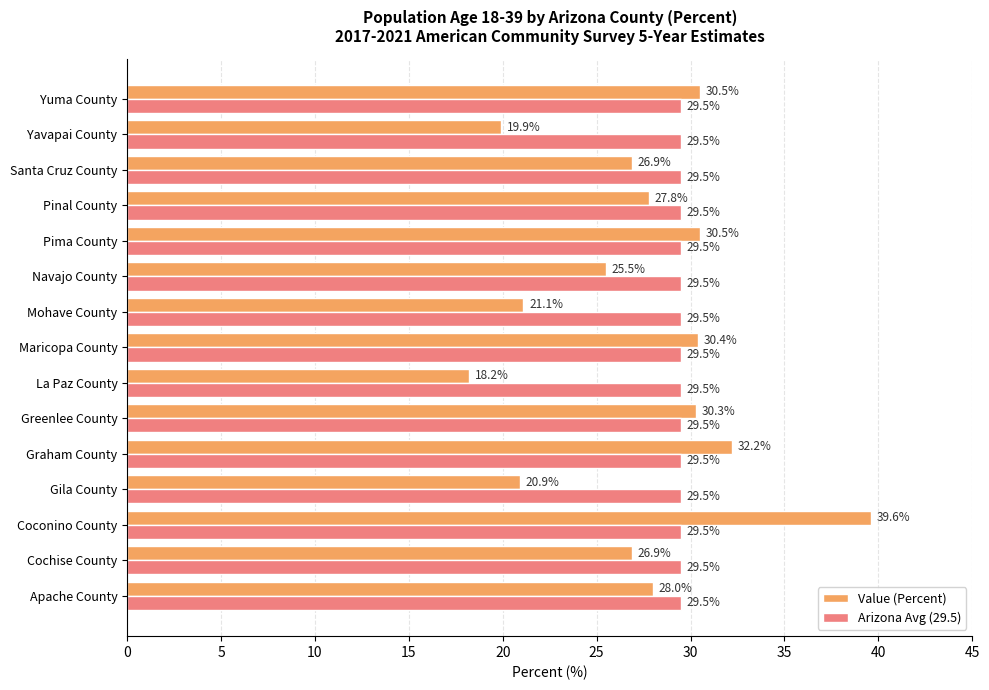

Rank the series at Navajo County from highest to lowest value.

Arizona Avg (29.5), Value (Percent)